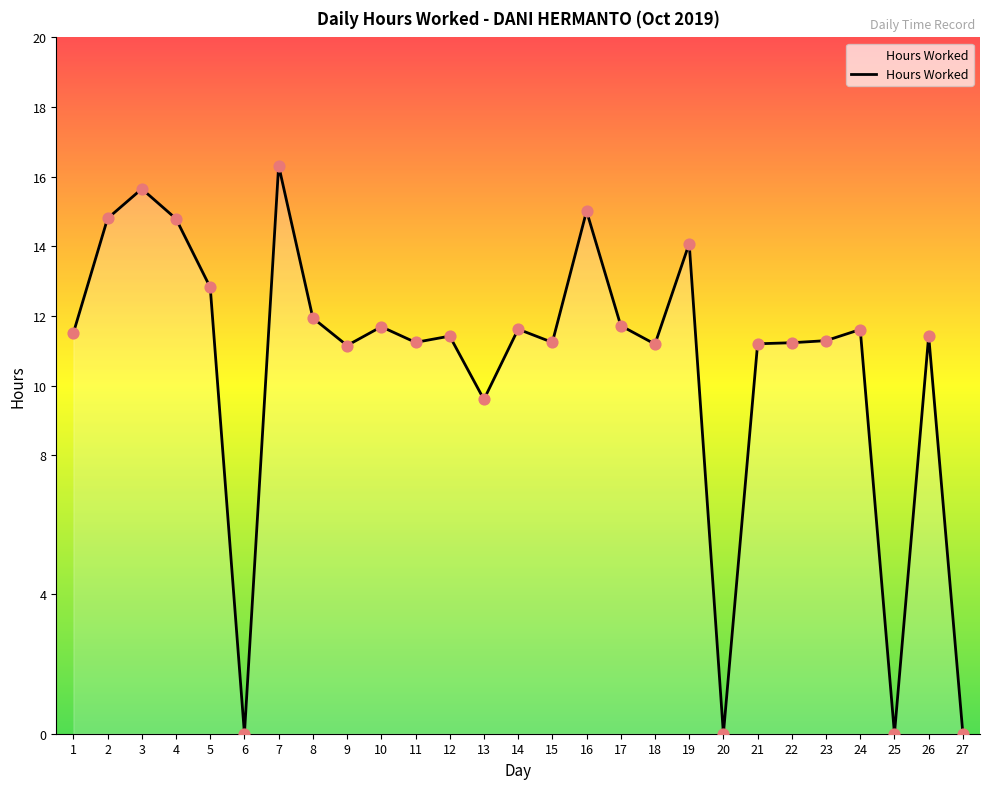

Between 5 and 8, which is larger?

5